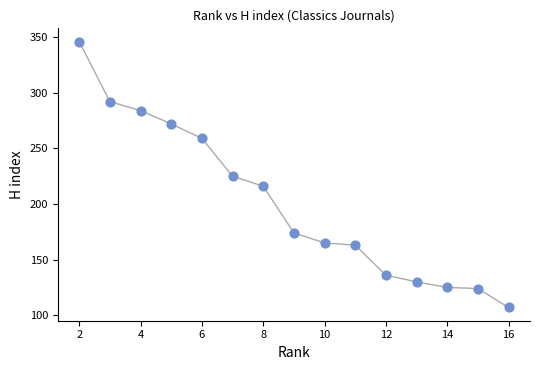

What is the range of Y values (max minus min)?

239